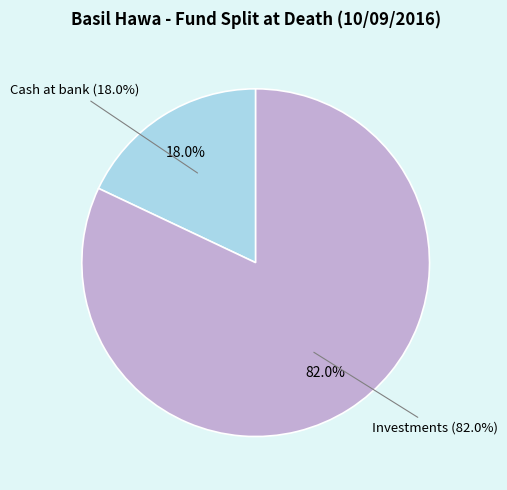

What percentage is the Investments slice, to the nearest percent?

82%